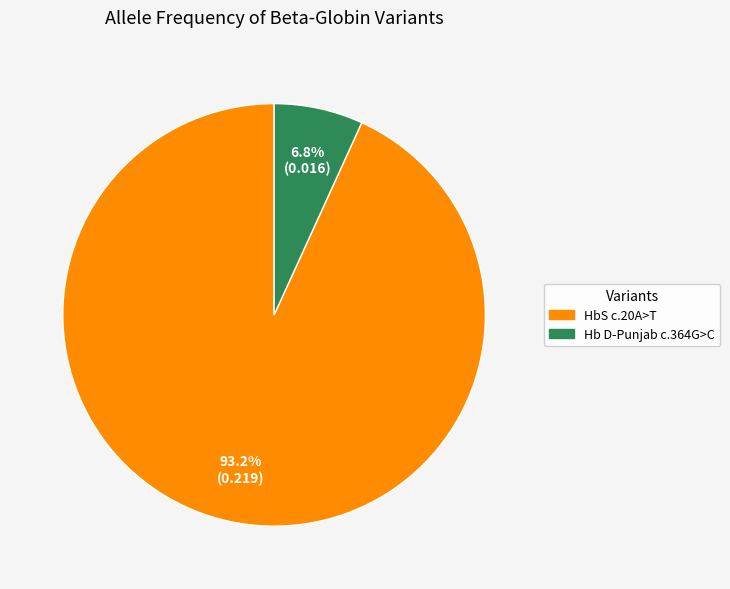

Does any single category account for the majority?

Yes